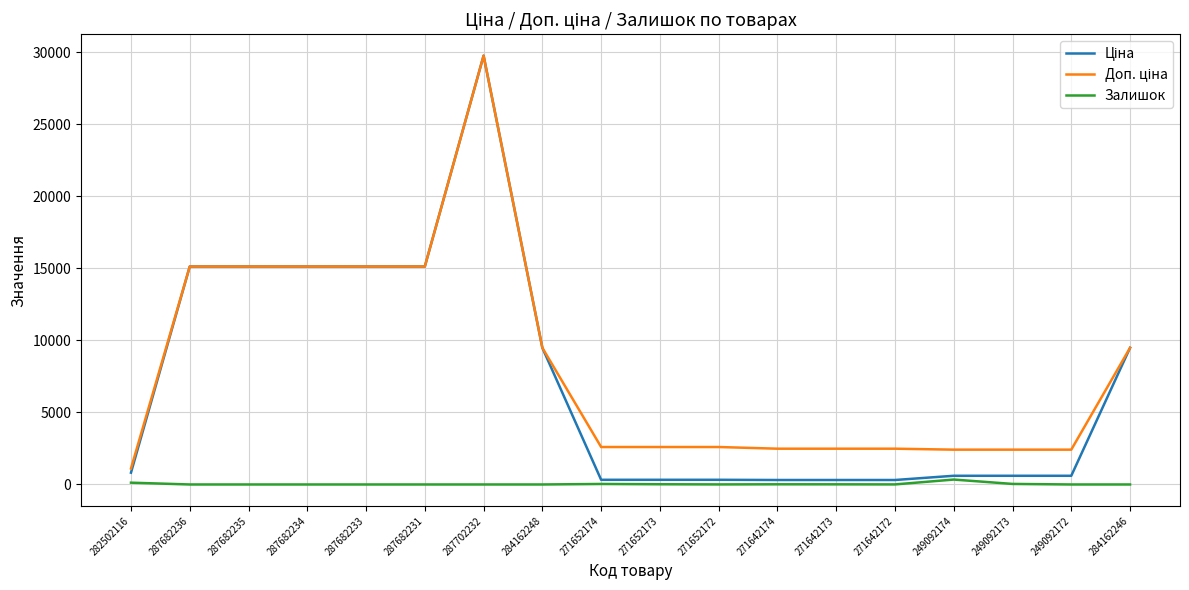

True or false: Залишок has a value of 0.0 at 287682231.

True